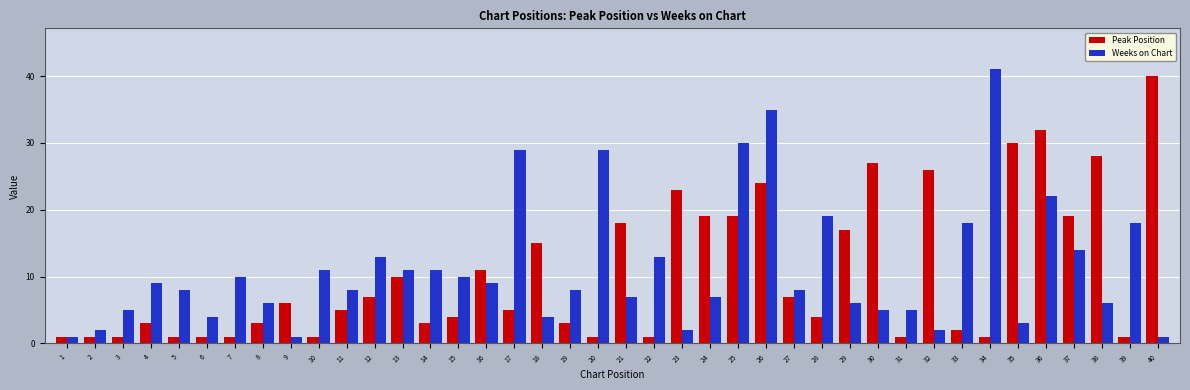

What is the highest value of the Weeks on Chart series?

41